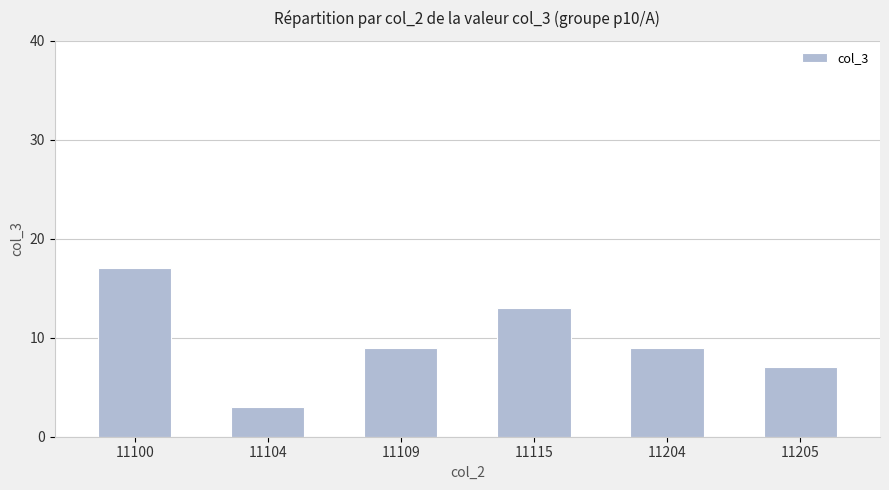

Reading left to right, transcribe all the data shown in this chart.

11100=17	11104=3	11109=9	11115=13	11204=9	11205=7